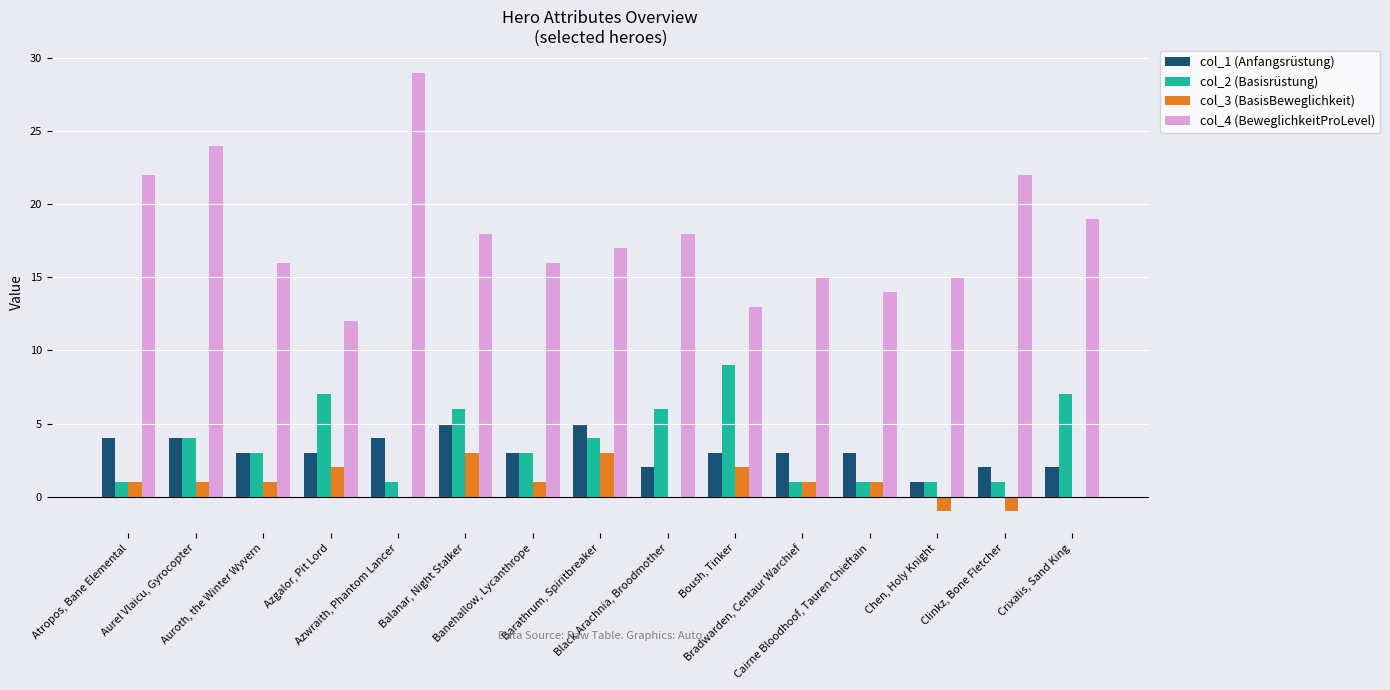

Which series has the largest total across all categories?

col_4 (BeweglichkeitProLevel)